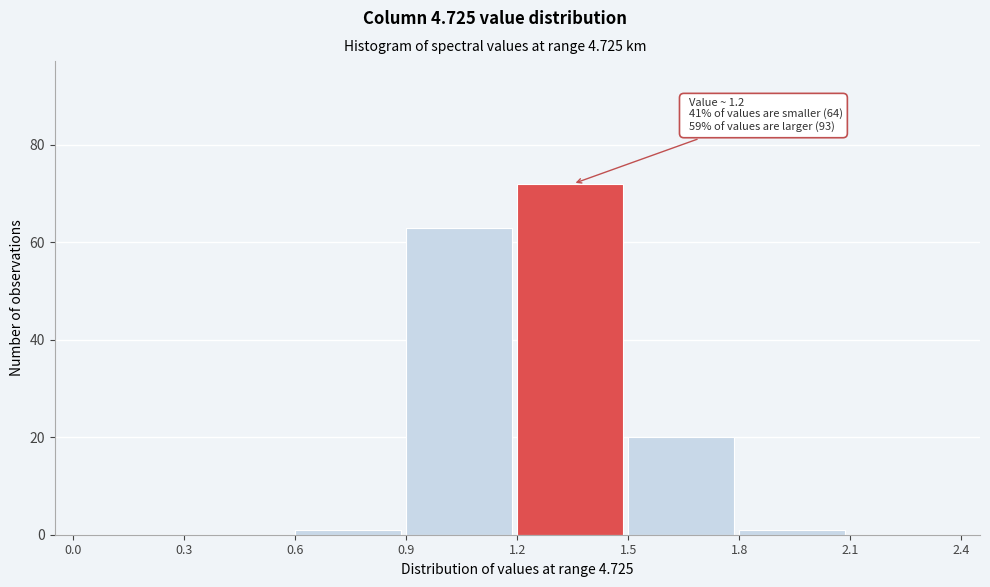

Over which range of the x-axis is the bar tallest?

1.2 to 1.5